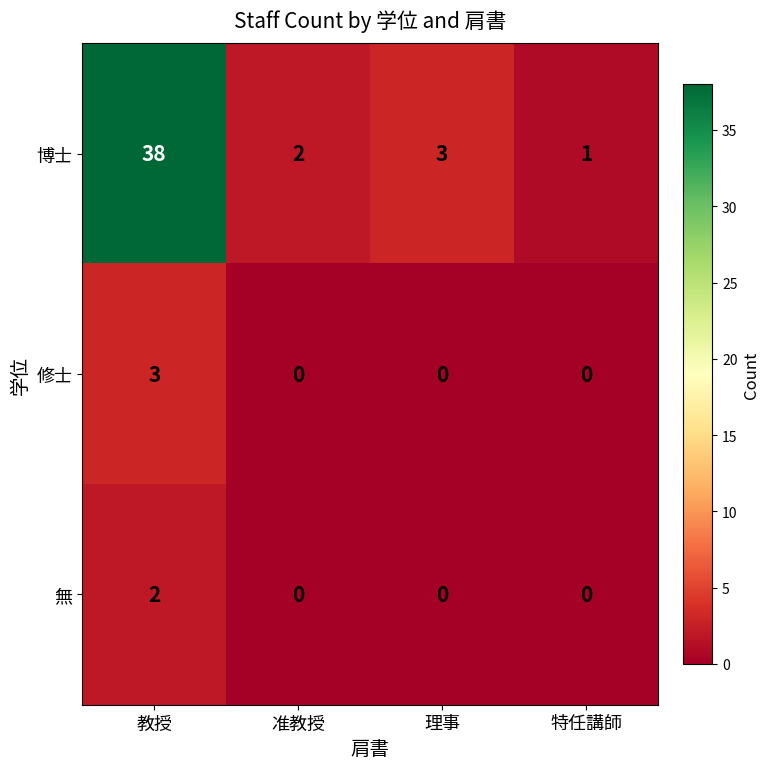

The value of 修士 at 特任講師 is 0. True or false?

True